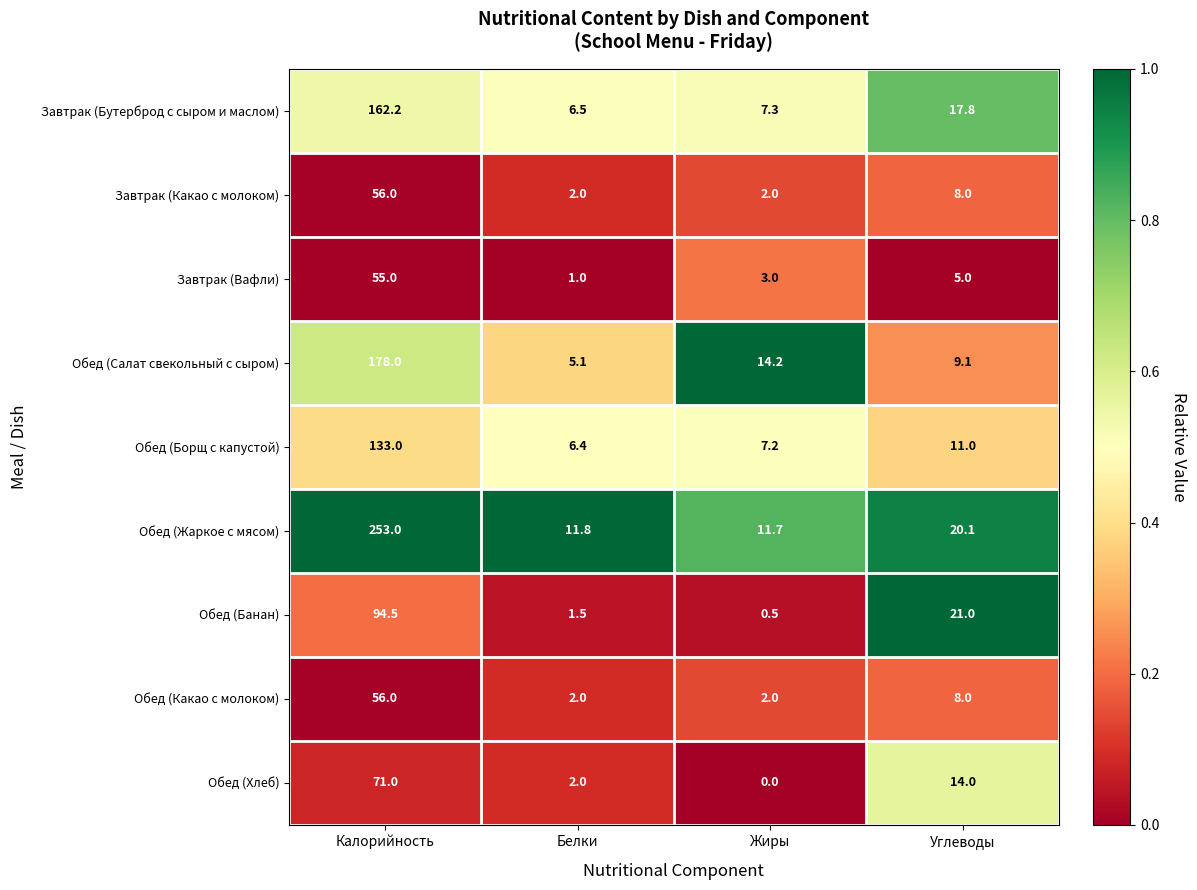

True or false: Завтрак (Вафли) has a value of 5.0 at Углеводы.

True